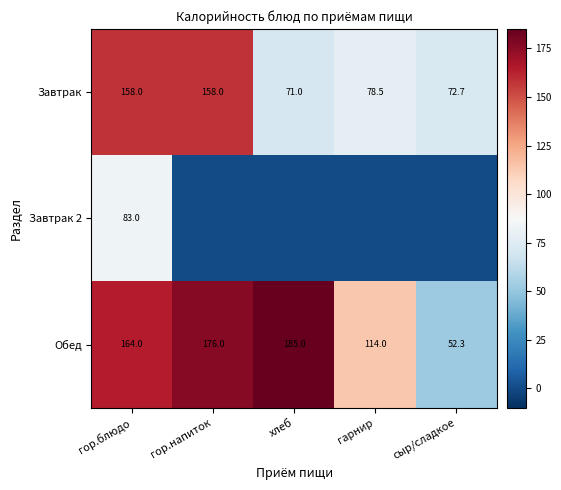

Rank the categories by Обед value from highest to lowest.

хлеб, гор.напиток, гор.блюдо, гарнир, сыр/сладкое